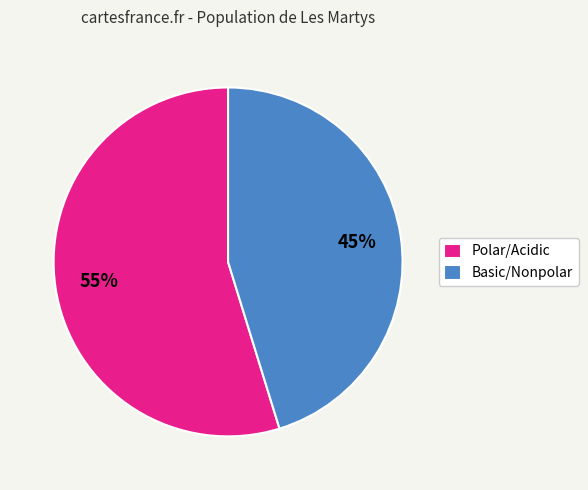

Which category has the smallest portion of the pie?

Basic/Nonpolar